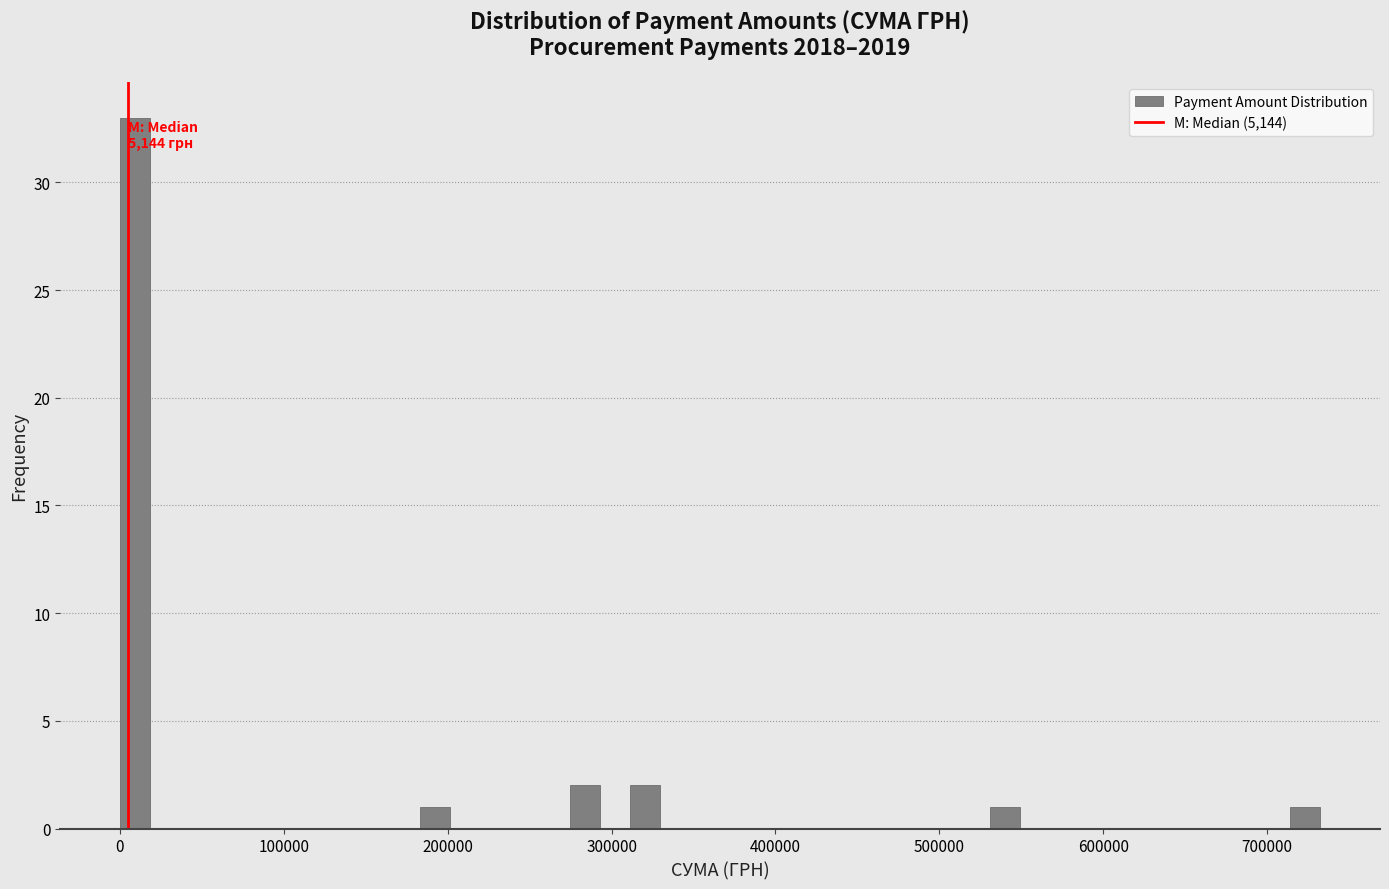

Around what value on the x-axis is the tallest bar? Give the approximate position of its centre, as read against the axis.

10000